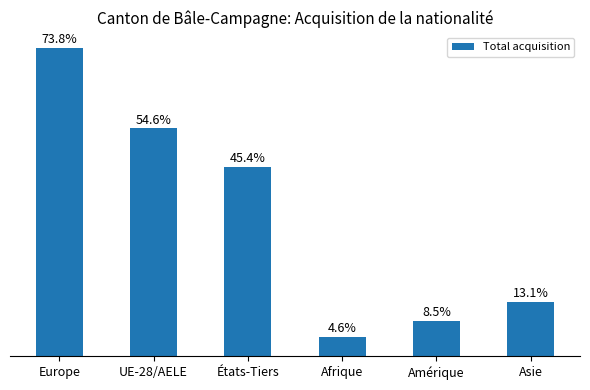

List the labels in order of value, largest first.

Europe, UE-28/AELE, États-Tiers, Asie, Amérique, Afrique